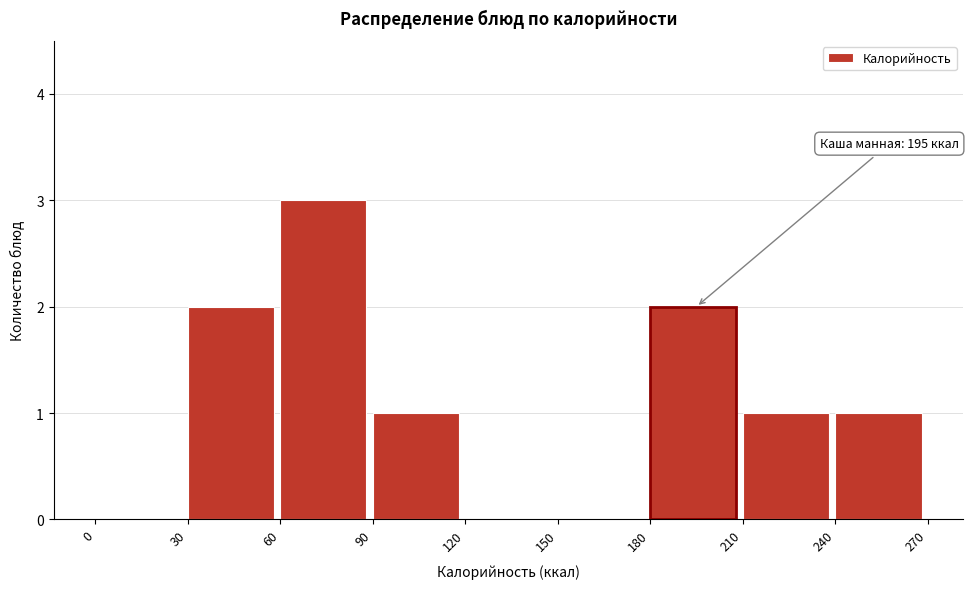

Reading left to right, transcribe all the data shown in this chart.

0=0	30=2	60=3	90=1	120=0	150=0	180=2	210=1	240=1